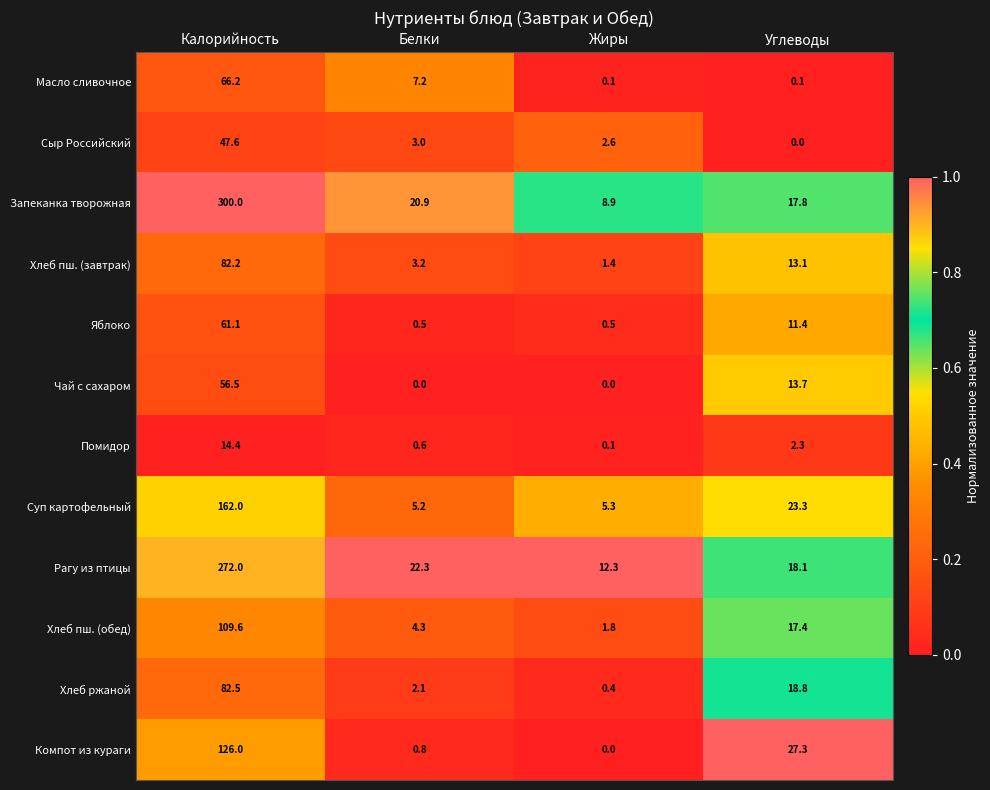

True or false: Чай с сахаром has a value of 6.4 at Углеводы.

False